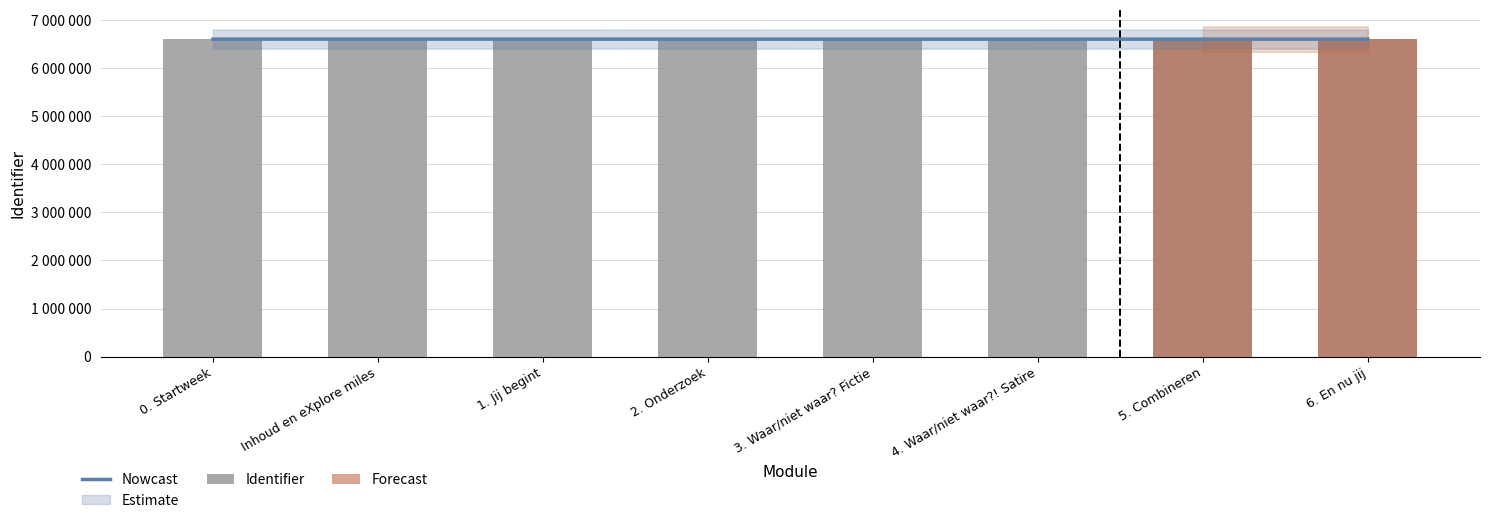

Between 3. Waar/niet waar? Fictie and 5. Combineren, which is larger?

5. Combineren